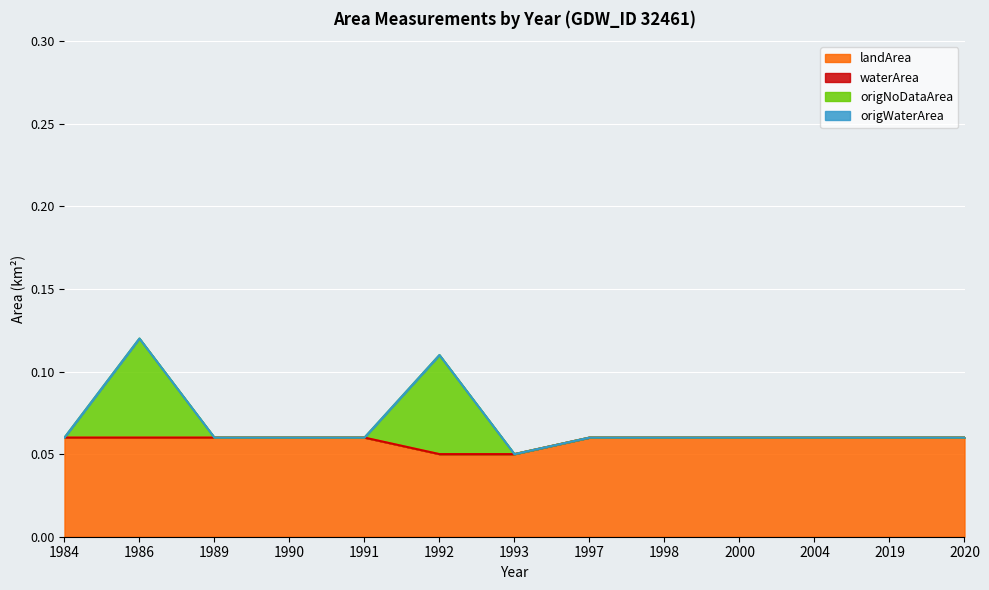

Where is the first local minimum for origNoDataArea?

1993